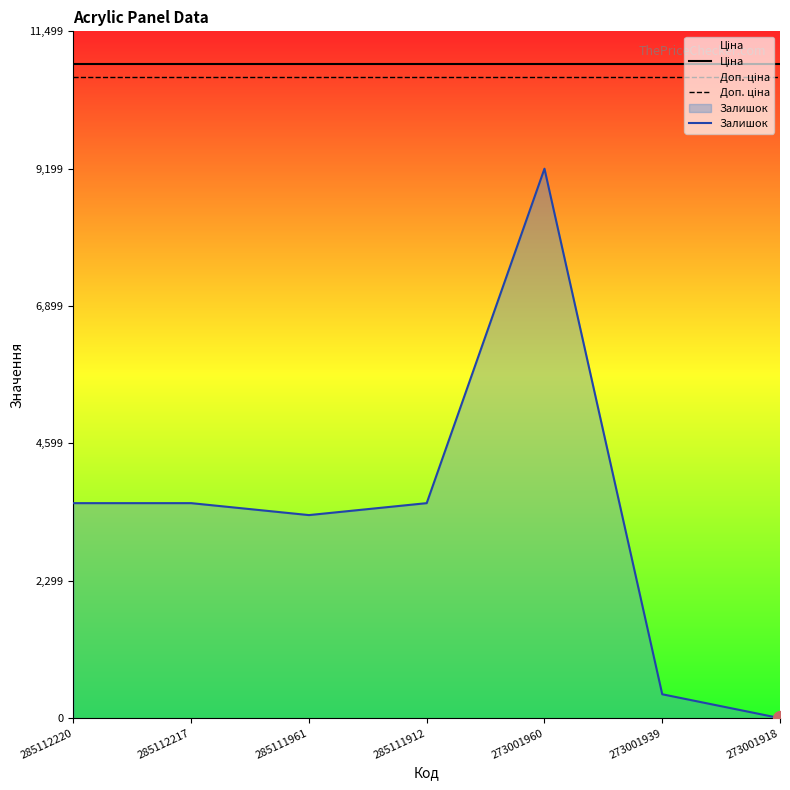

Reading left to right, list all the values displayed in this chart.

Ціна: 285112220=10952.0	285112217=10952.0	285111961=10952.0	285111912=10952.0	273001960=10952.0	273001939=10952.0	273001918=10952.0
Доп. ціна: 285112220=10732.9	285112217=10732.9	285111961=10732.9	285111912=10732.9	273001960=10732.9	273001939=10732.9	273001918=10732.9
Залишок: 285112220=3599.9	285112217=3599.9	285111961=3399.9	285111912=3599.9	273001960=9199.7	273001939=400.0	273001918=0.0